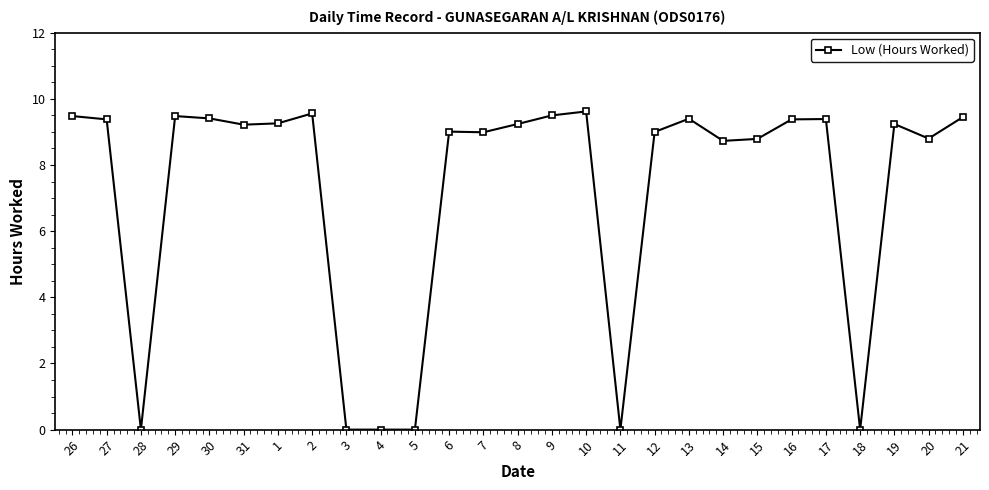

True or false: there are more than 1 points higher than both neighbors.

True